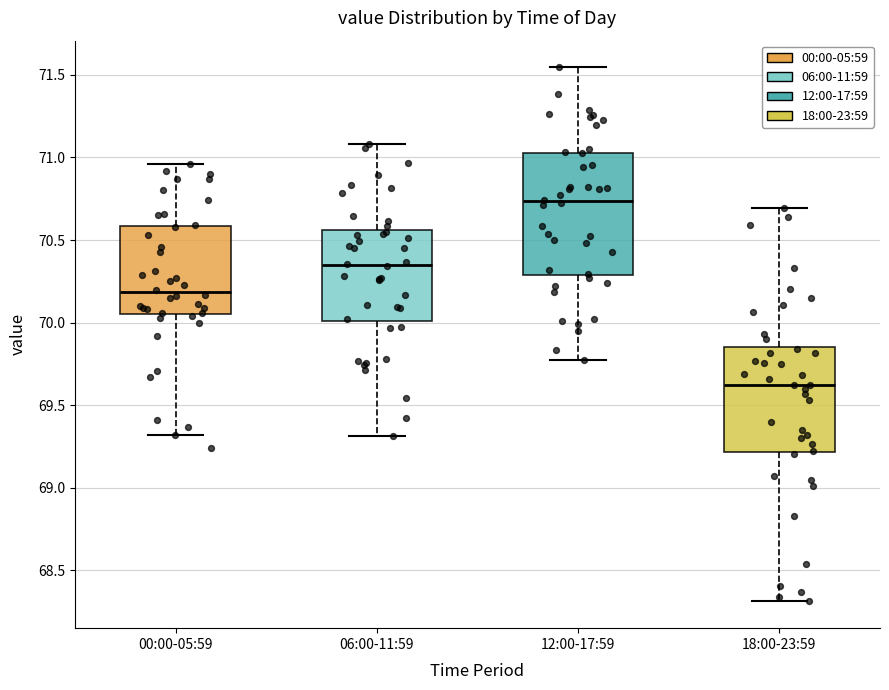

Which box has the lowest median line?

18:00-23:59